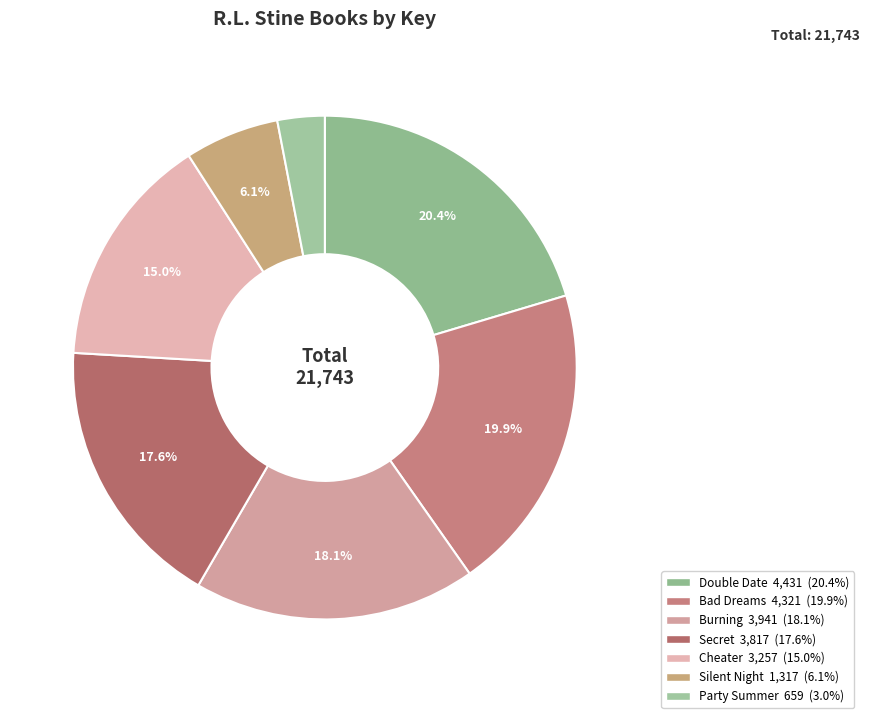

What is the ratio of the value at Burning to the value at Bad Dreams?

0.9